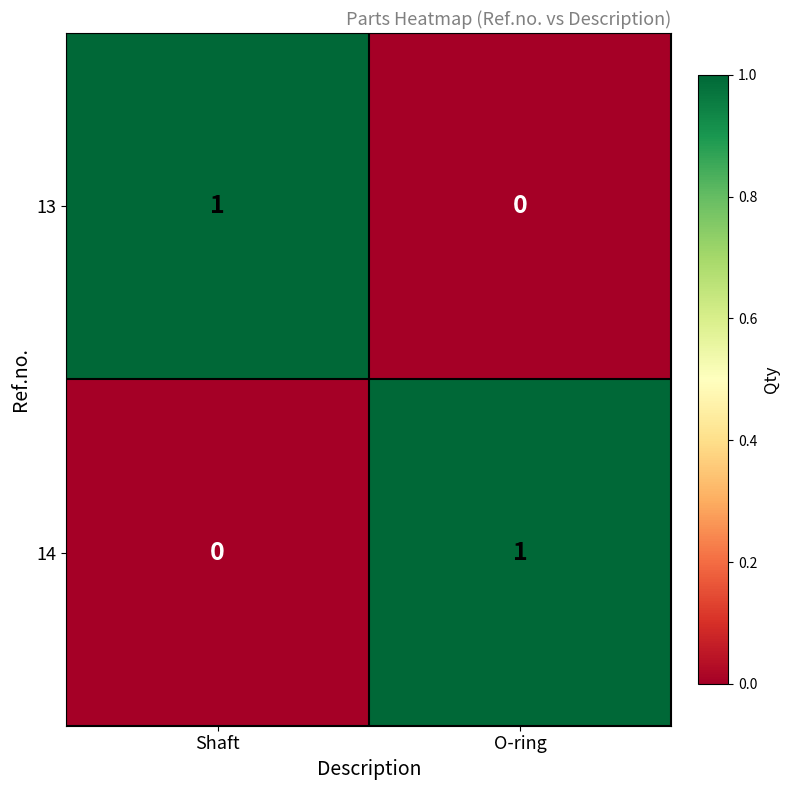

Is it true that 13 equals 0 at O-ring?

True